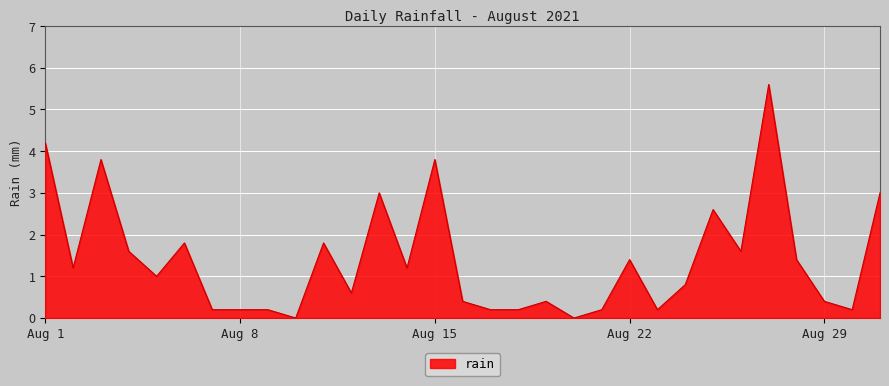

What is the maximum value shown in the chart?

5.6